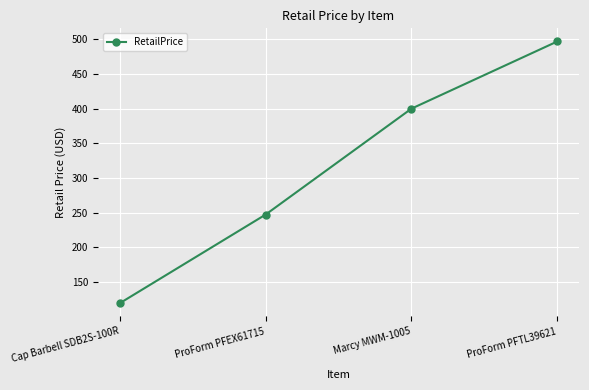

How many data points does each series have?

4